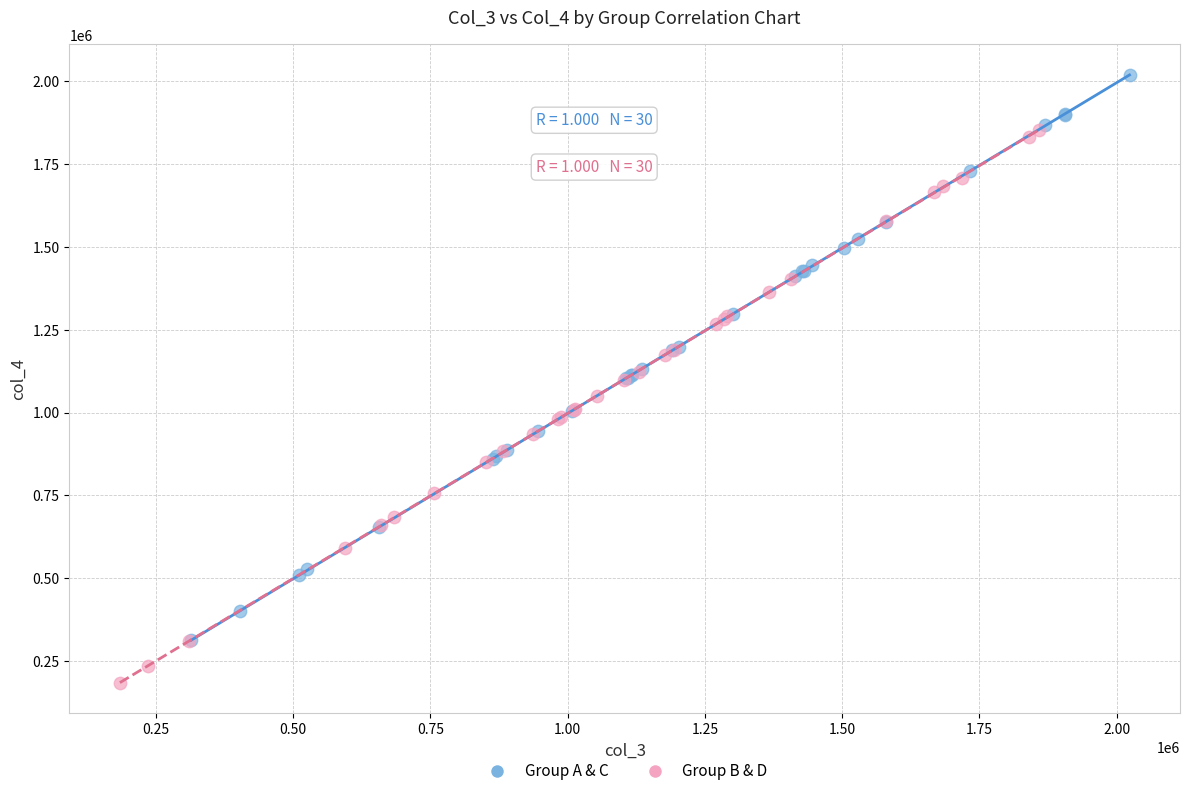

Which series reaches the maximum Y coordinate?

Group A & C